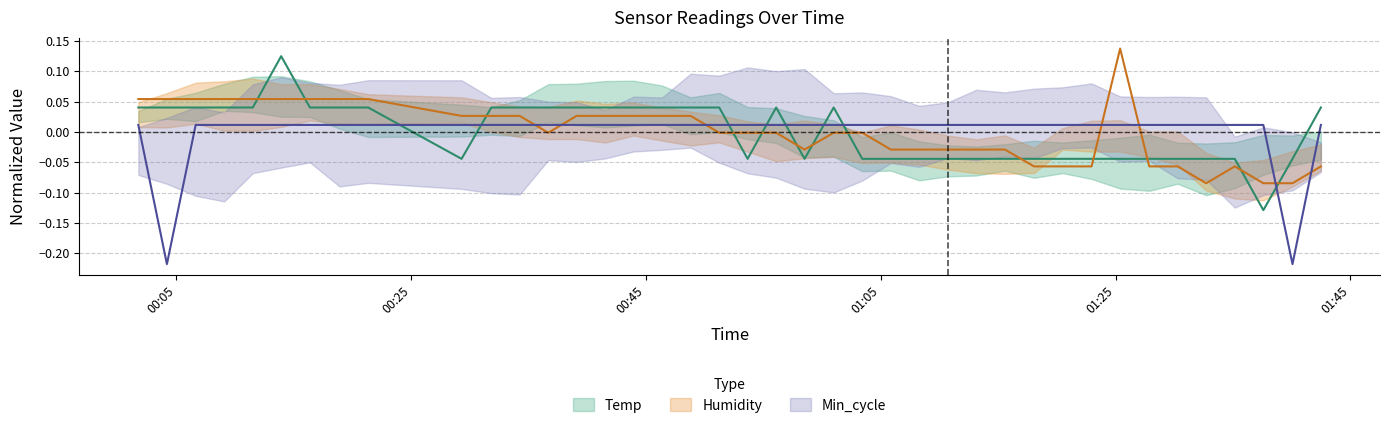

How many lines are shown in the chart?

3